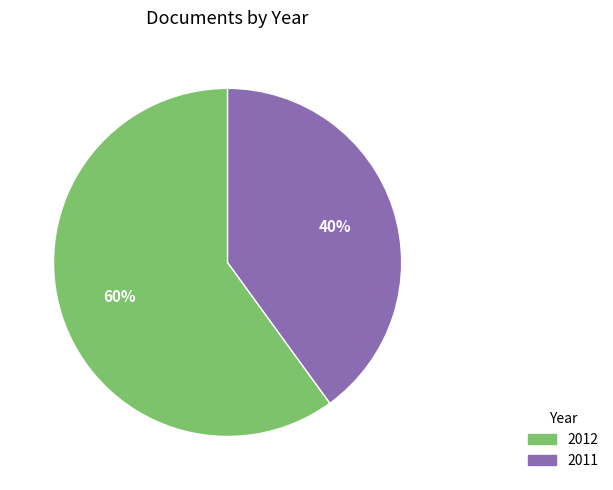

To the nearest percent, what is the combined percentage of 2012 and 2011?

100%